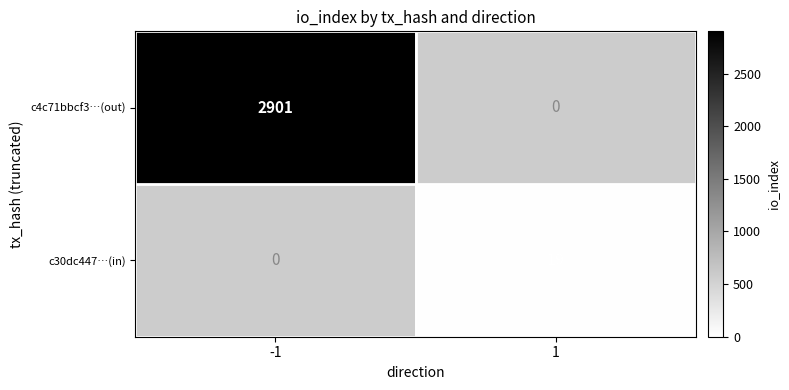

True or false: c30dc447…(in) has a value of 19 at 1.

True